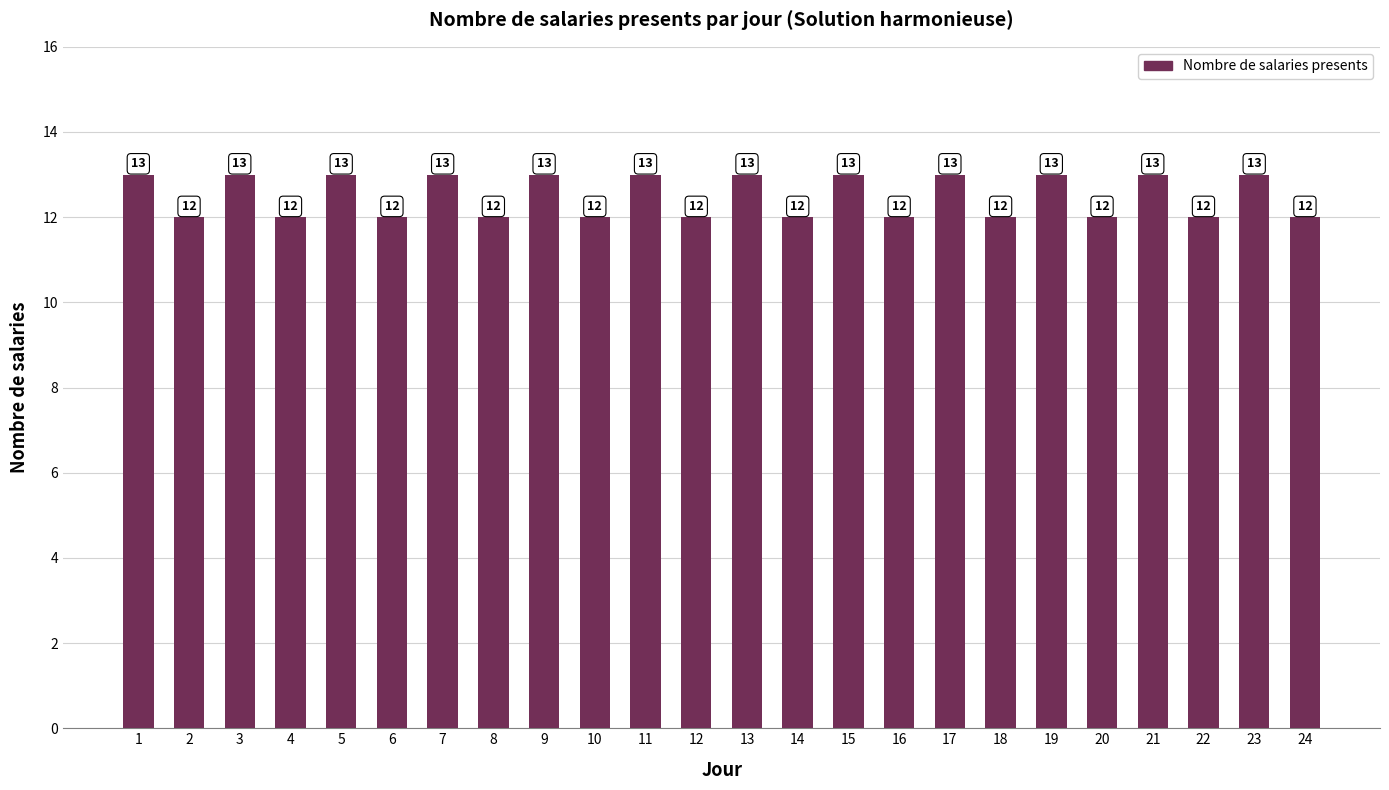

Are the bars horizontal?

No